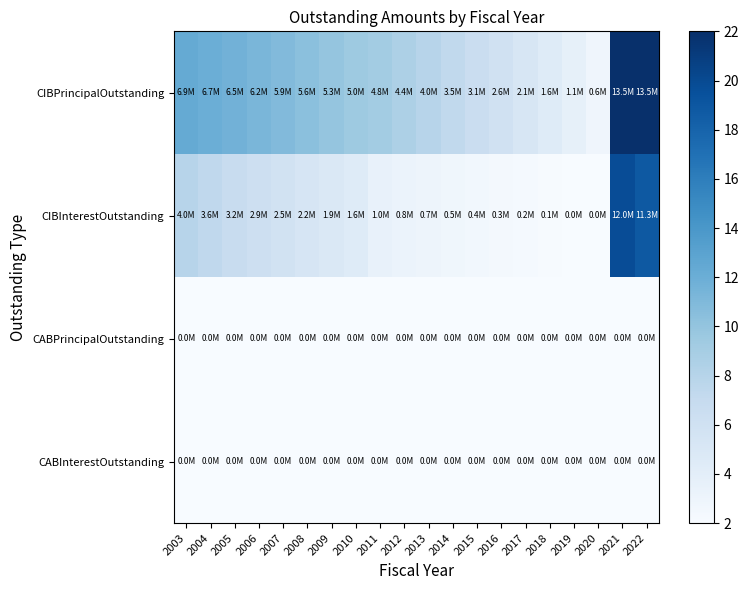

At which category does the chart reach its minimum across all series?

2003